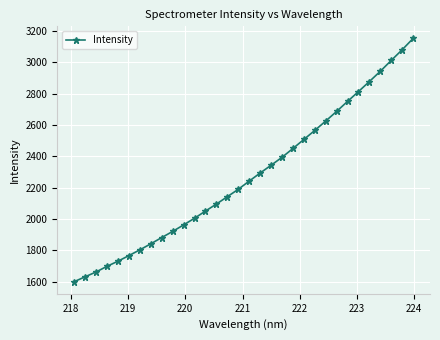

What is the average value?

2272.0